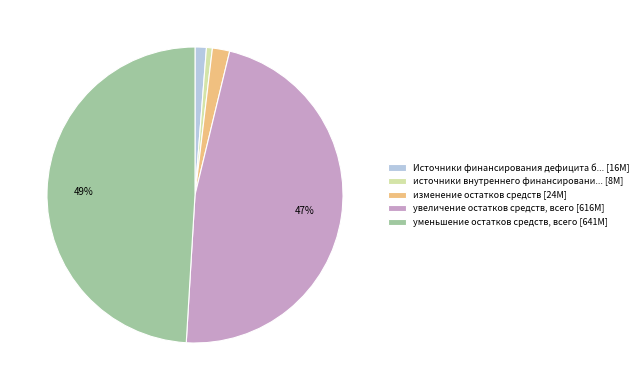

To the nearest percent, what is the combined percentage of увеличение остатков средств, всего [616M] and изменение остатков средств [24M]?

49%